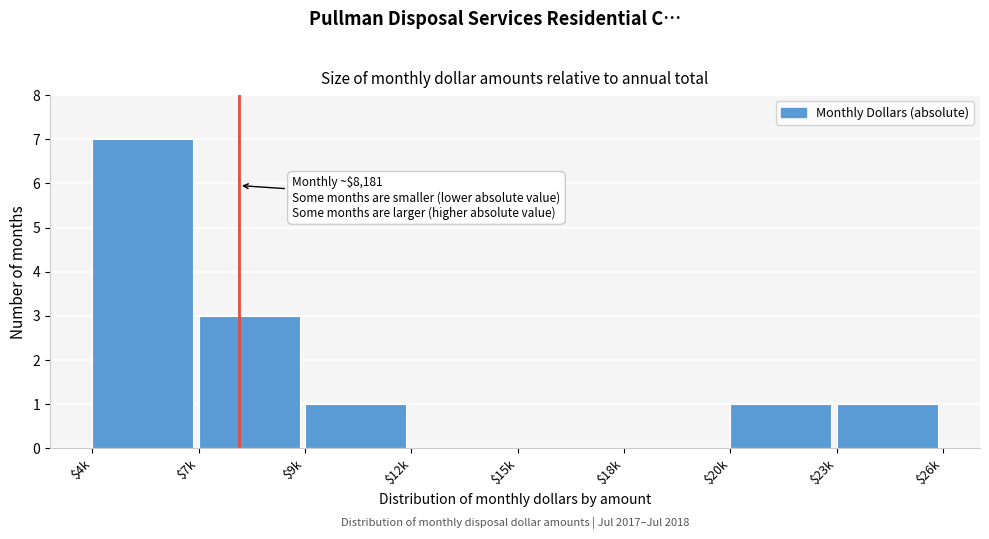

Is it true that the value at $18k is 0?

True